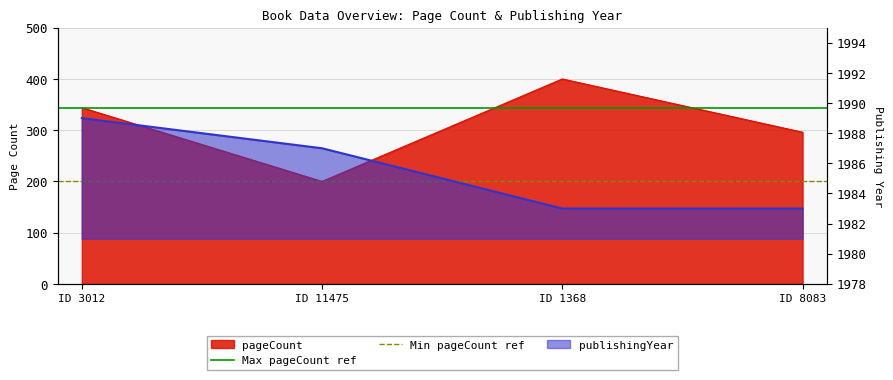

Which has a higher value, ID 3012 or ID 11475?

ID 3012